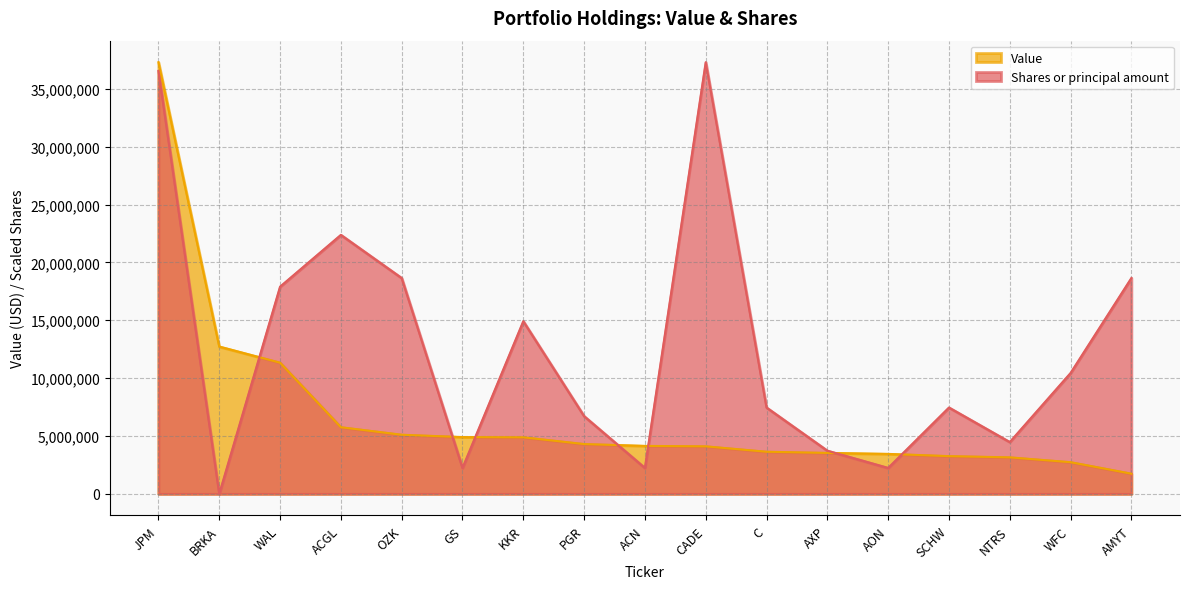

What value does the Value series have at PGR?

4302000.0